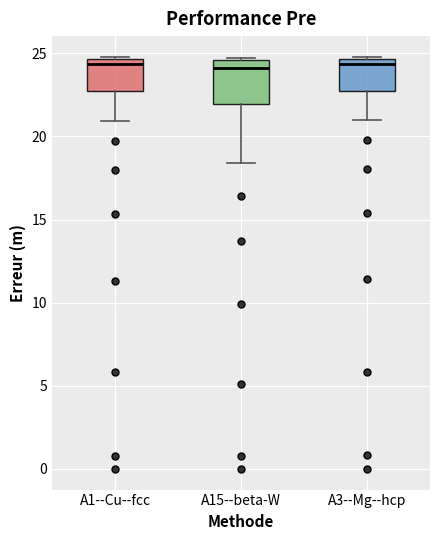

Comparing the boxes themselves (not the whiskers), which one is the tallest?

A15--beta-W